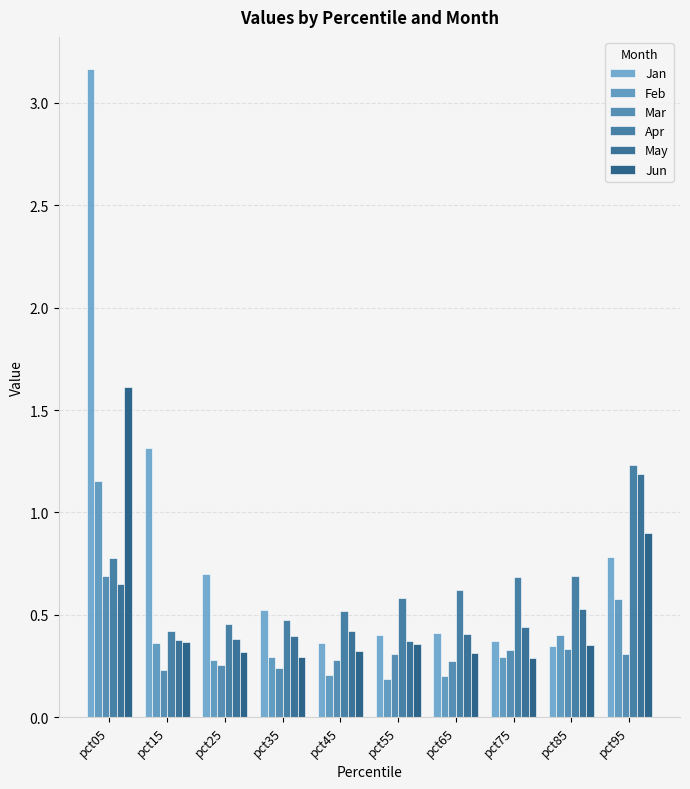

At how many categories does at least one series exceed 0?

10